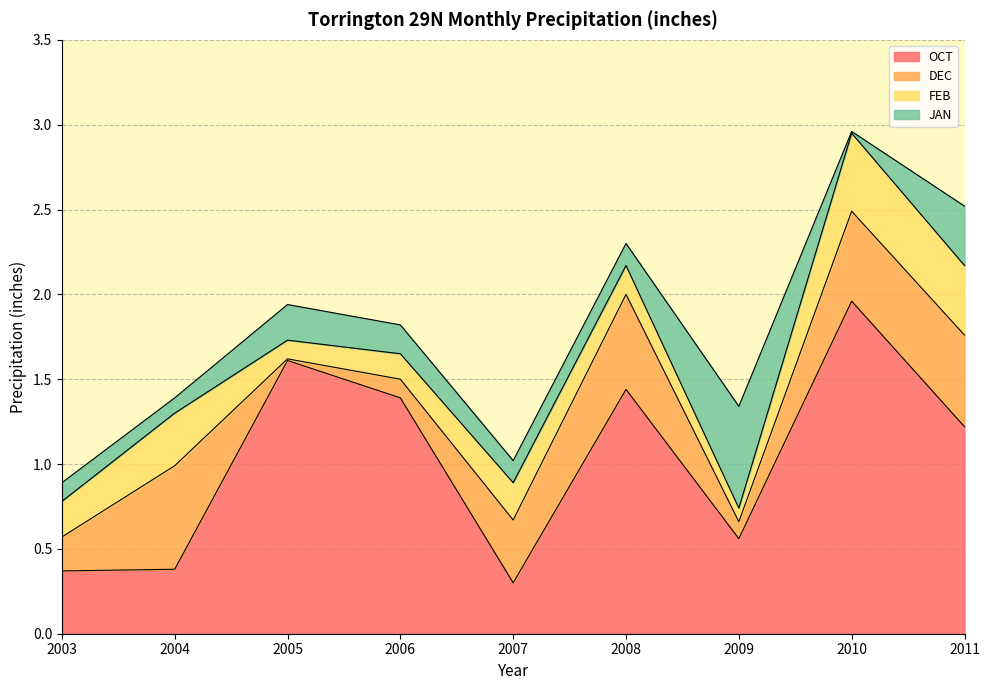

Where is OCT nearest to the value 1?

2011